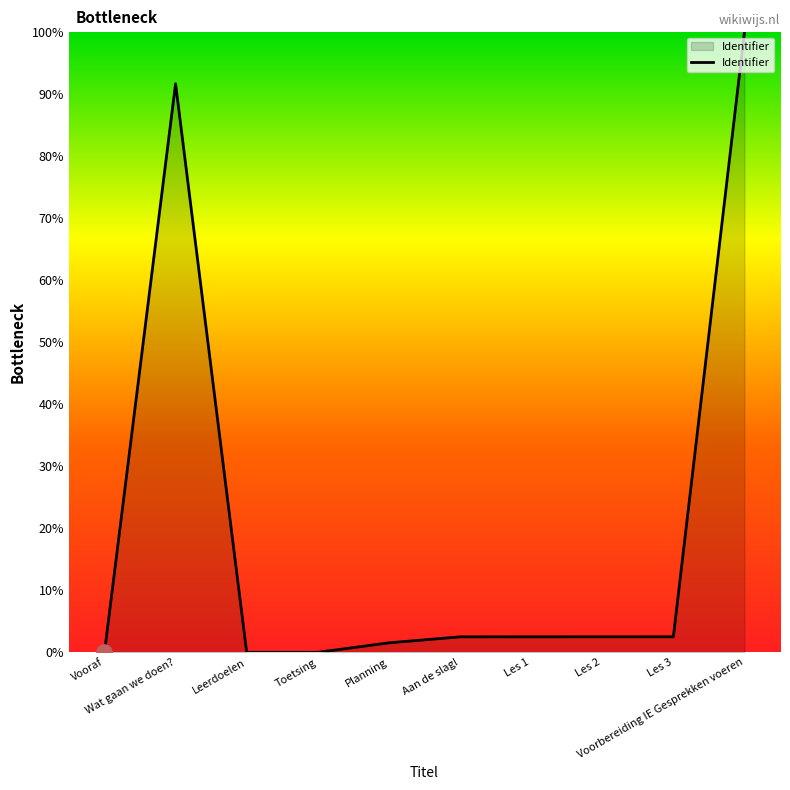

What is the change in value from Planning to Les 2?

+1.0